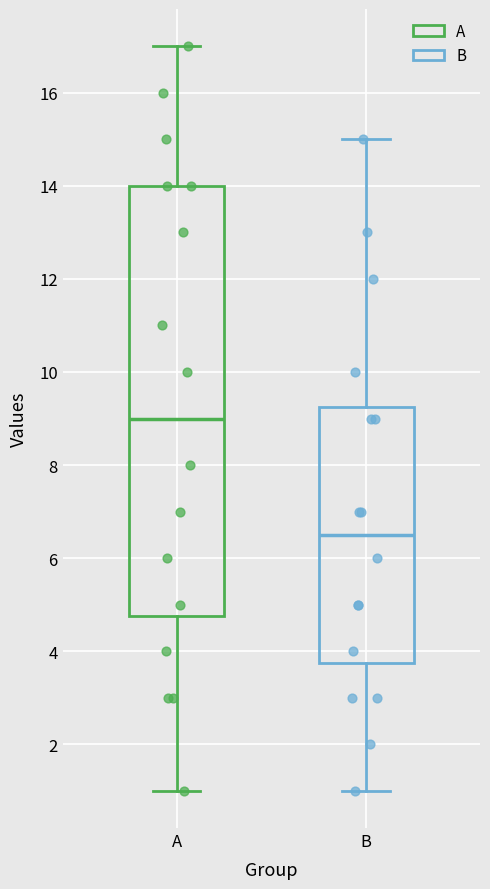

Where is the lower edge of the box for B on the y-axis? The values are not printed on the chart, so give them approximately, as read against the axis.

3.8